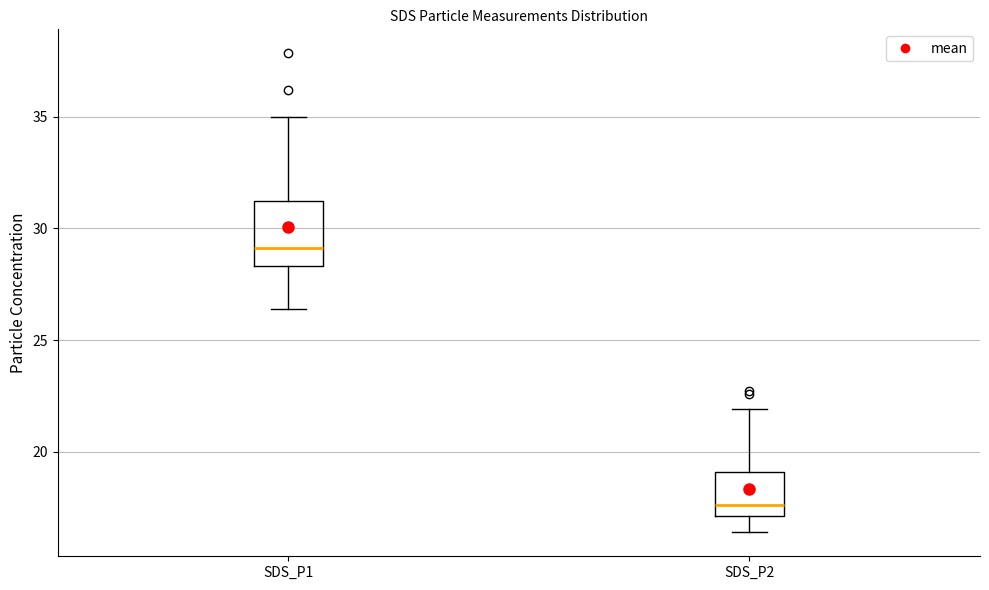

Which box's median line is the lowest?

SDS_P2